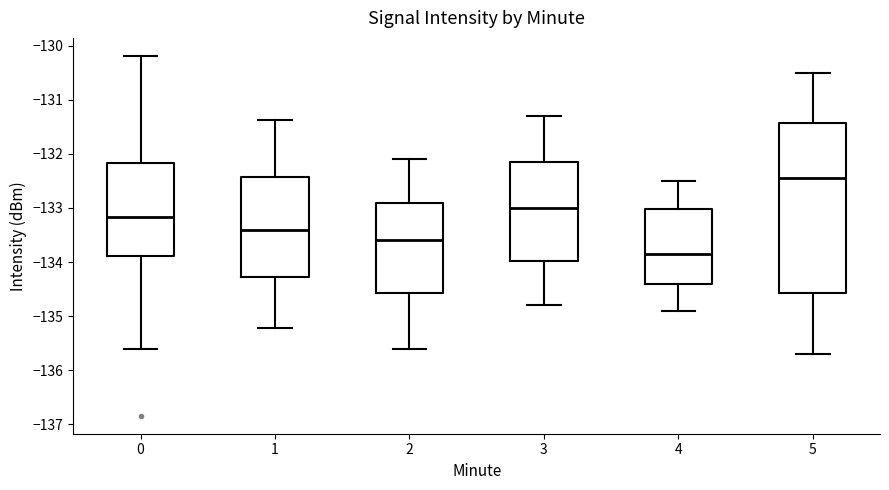

Which box is the tallest, from its lower edge to its upper edge?

5